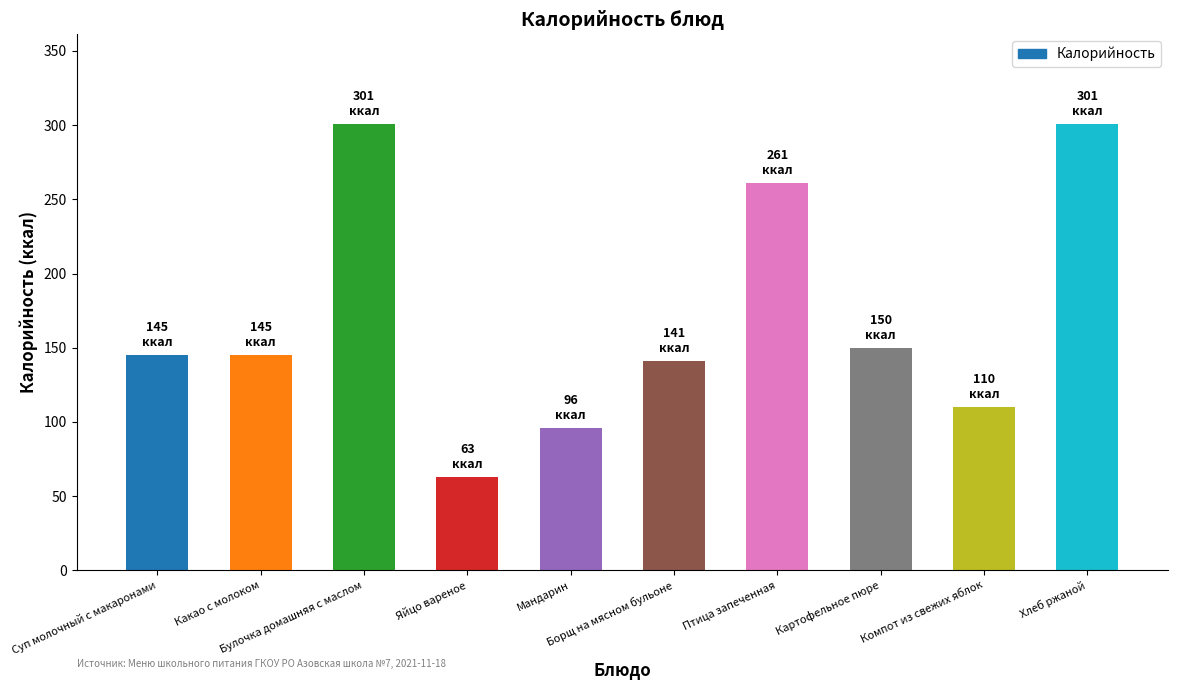

Reading left to right, what are all the values shown in this chart?

145.0	145.0	301.0	63.0	96.0	140.8	261.0	150.0	110.0	301.0